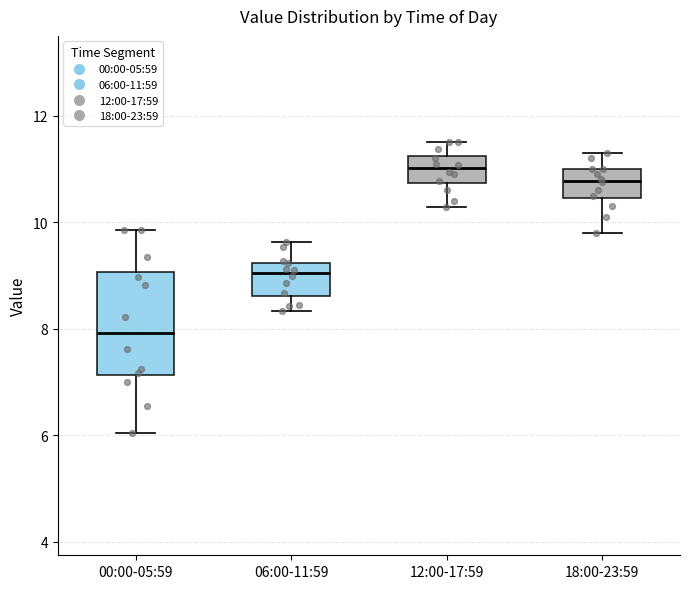

Where does the upper whisker of the box for 06:00-11:59 end on the y-axis? The values are not printed on the chart, so give them approximately, as read against the axis.

9.6